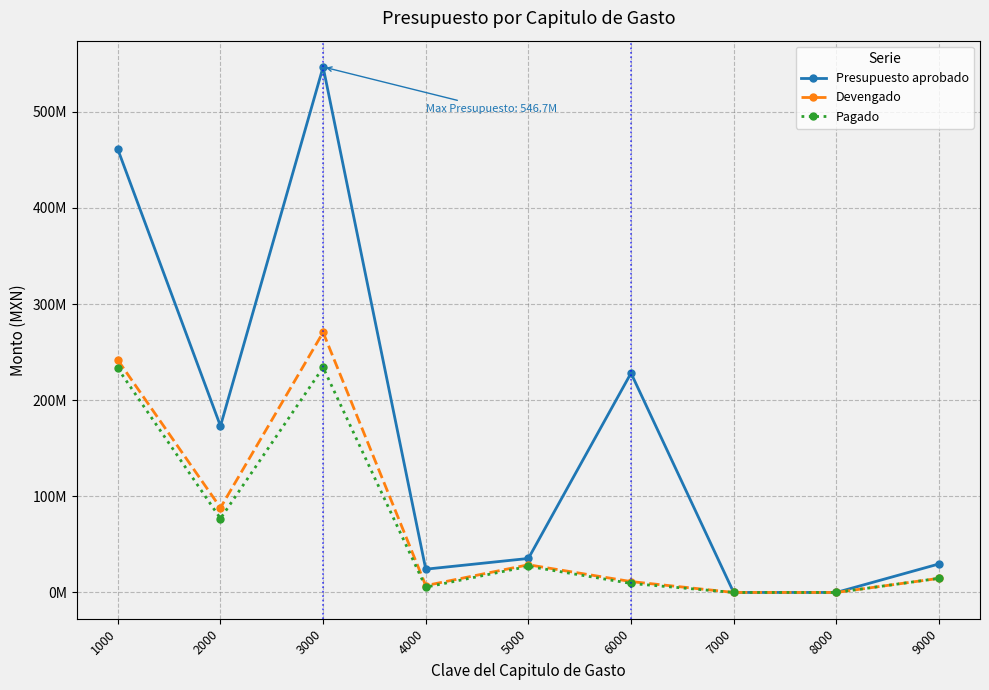

What is the highest value of the Pagado series?

234004746.1